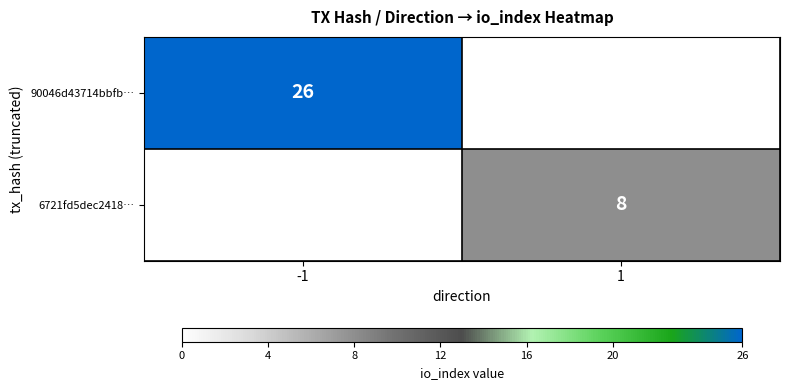

True or false: 6721fd5dec2418… has a value of 5 at 1.

False